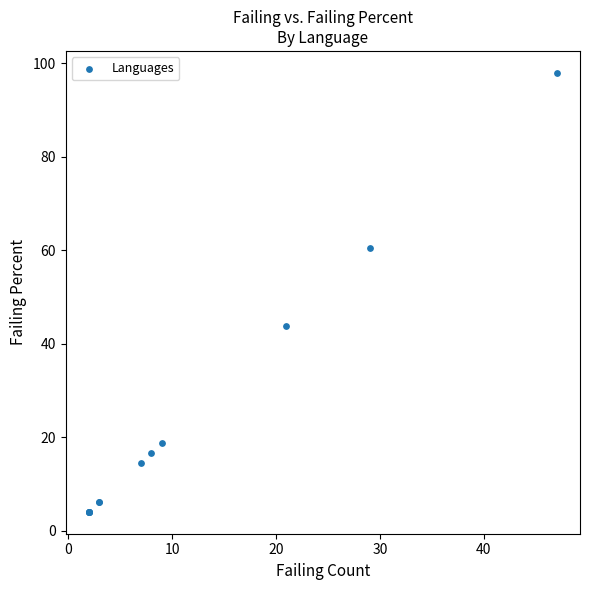

What Y value in the scatter plot is closest to 51?

43.7